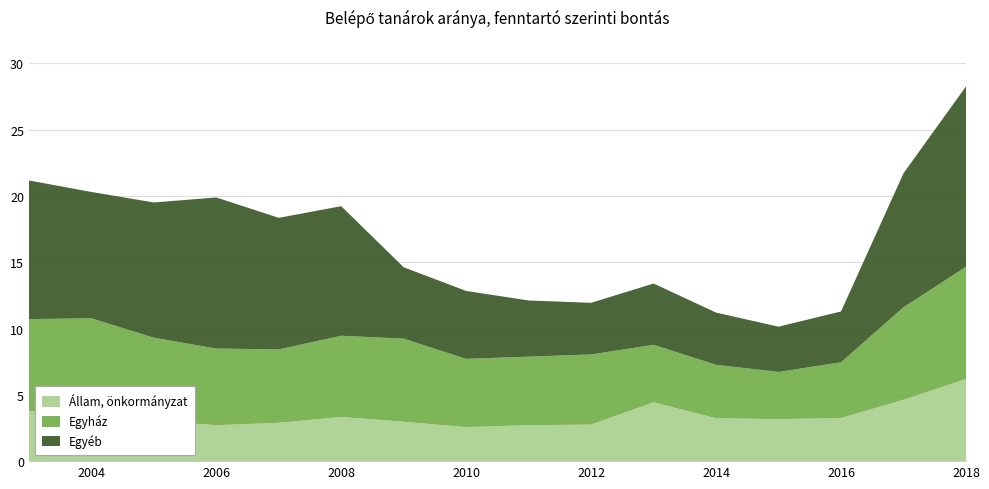

Reading left to right, transcribe all the data shown in this chart.

Állam, önkormányzat: 2003=3.8	2004=3.2	2005=3.1	2006=2.7	2007=2.9	2008=3.3	2009=3.0	2010=2.6	2011=2.7	2012=2.8	2013=4.4	2014=3.2	2015=3.2	2016=3.2	2017=4.6	2018=6.2
Egyház: 2003=6.9	2004=7.6	2005=6.2	2006=5.8	2007=5.5	2008=6.1	2009=6.3	2010=5.1	2011=5.2	2012=5.3	2013=4.3	2014=4.0	2015=3.6	2016=4.2	2017=7.0	2018=8.5
Egyéb: 2003=10.5	2004=9.5	2005=10.2	2006=11.4	2007=9.9	2008=9.8	2009=5.4	2010=5.1	2011=4.2	2012=3.9	2013=4.6	2014=3.9	2015=3.4	2016=3.8	2017=10.1	2018=13.6